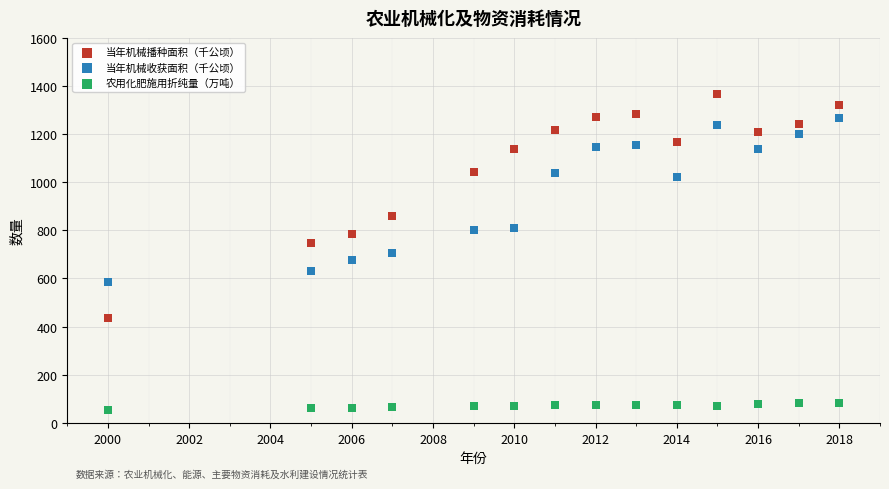

Which series has the largest Y range (max minus min)?

当年机械播种面积（千公顷）